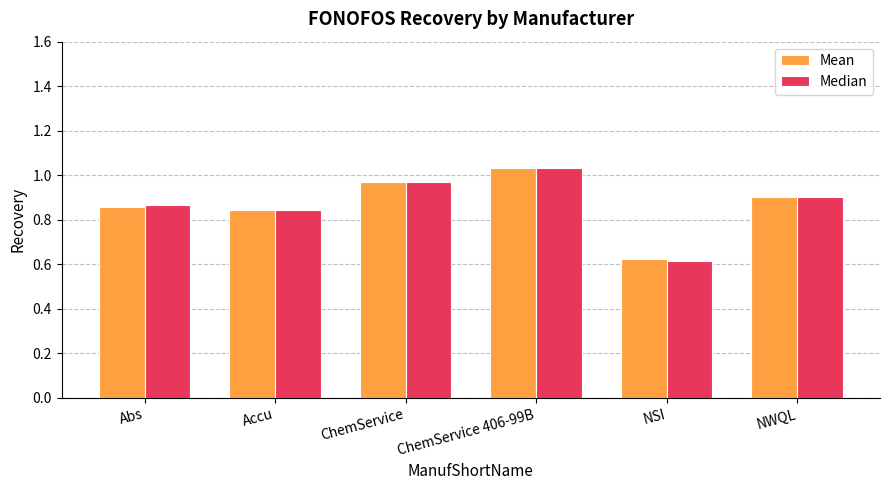

What is the sum of all Mean values?

5.2